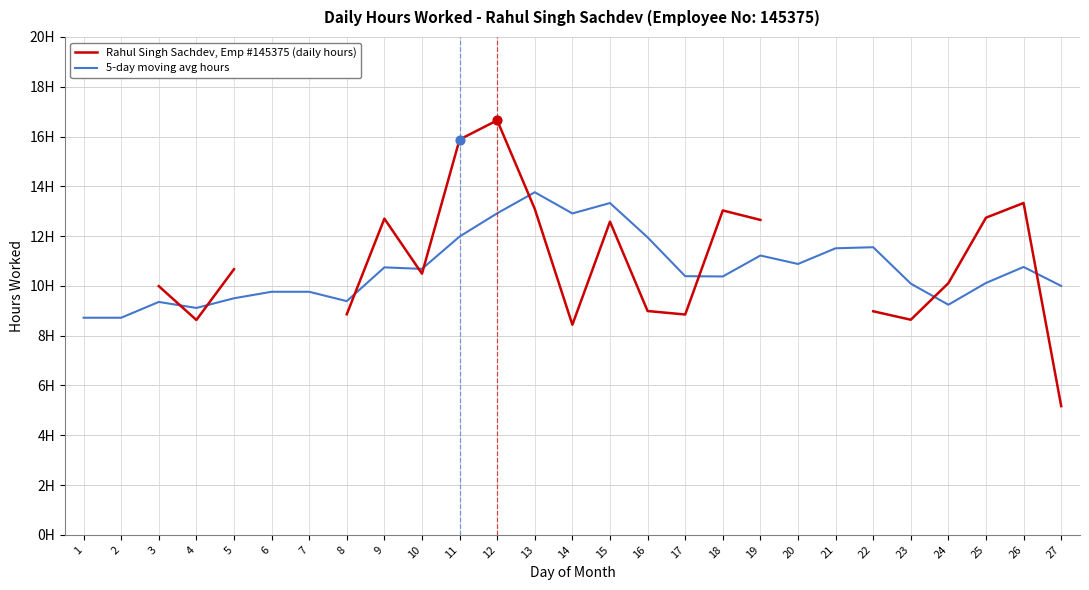

Which series has the largest total across all categories?

5-day moving avg hours